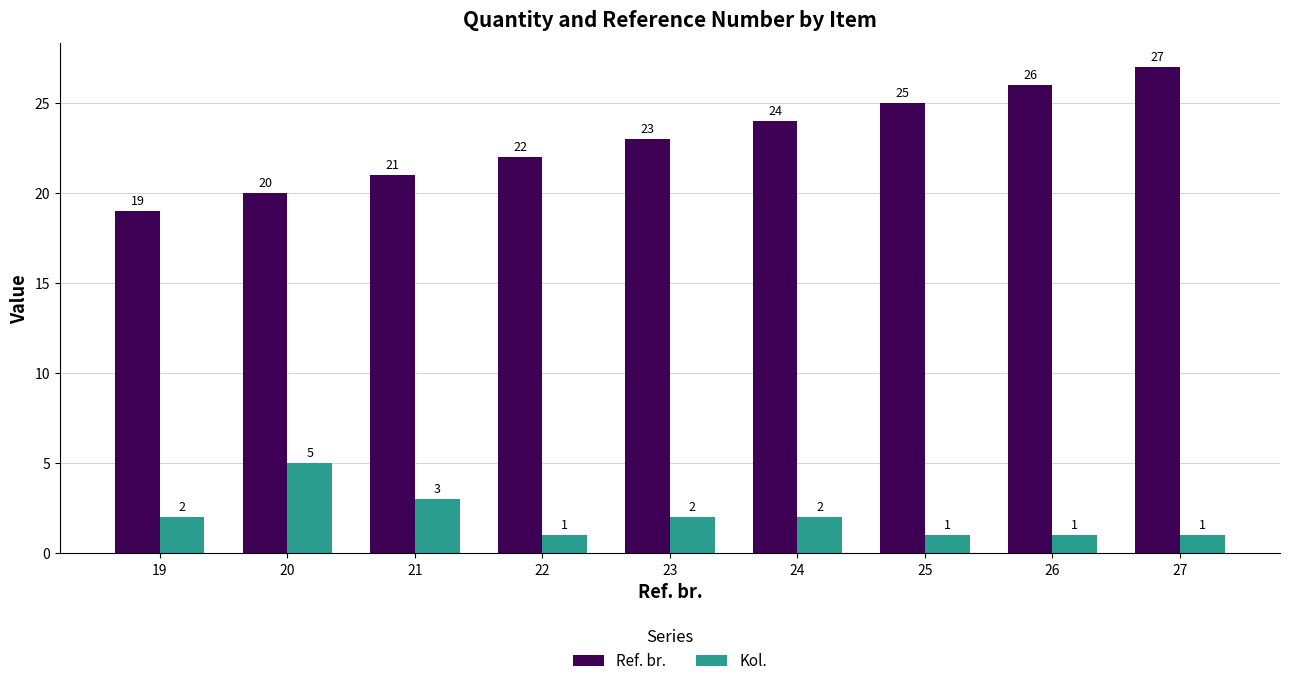

What is the lowest value of the Ref. br. series?

19